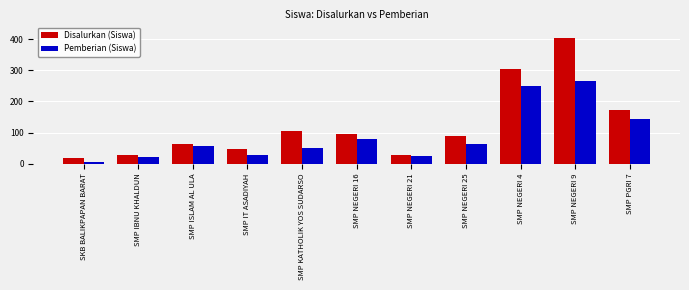

The value of Disalurkan (Siswa) at SMP NEGERI 16 is 135. True or false?

False